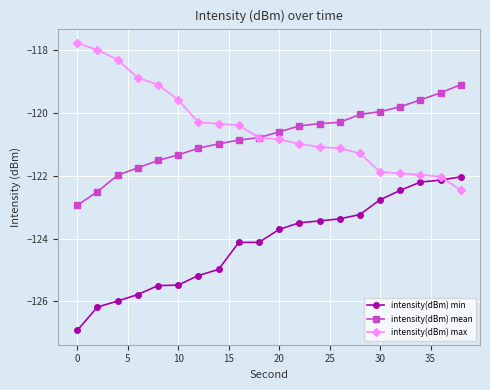

After their last crossing, which series has the higher values: intensity(dBm) max or intensity(dBm) min?

intensity(dBm) min